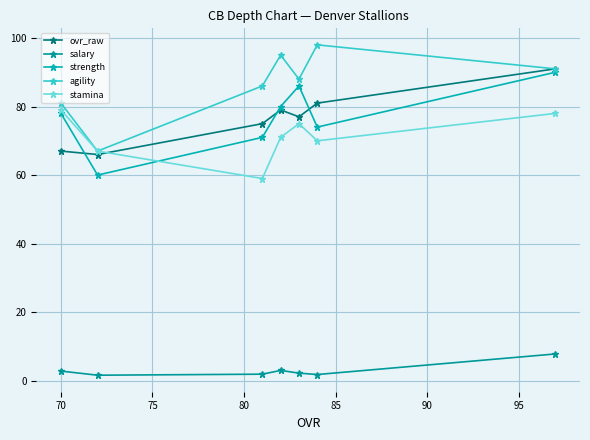

How many lines are shown in the chart?

5